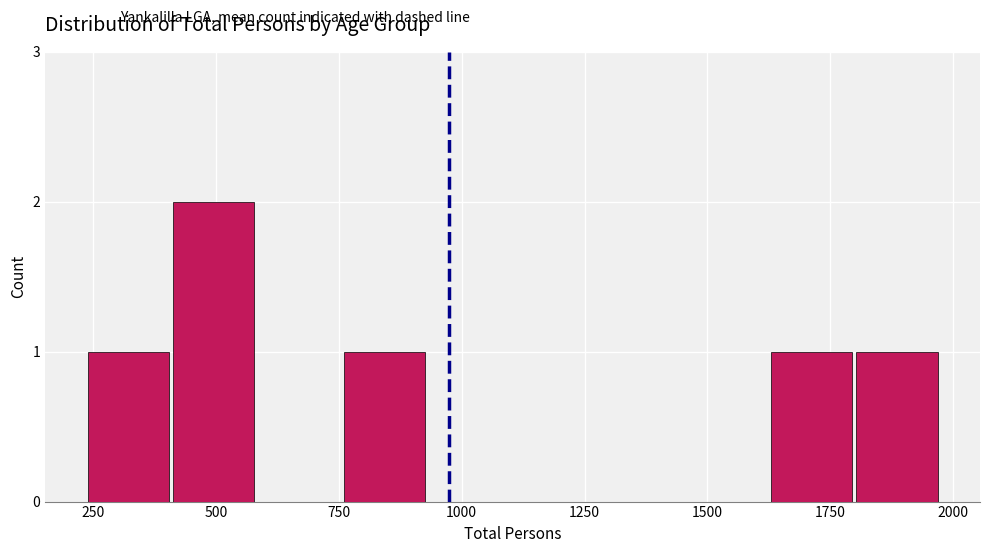

Around what value on the x-axis is the tallest bar? Give the approximate position of its centre, as read against the axis.

500